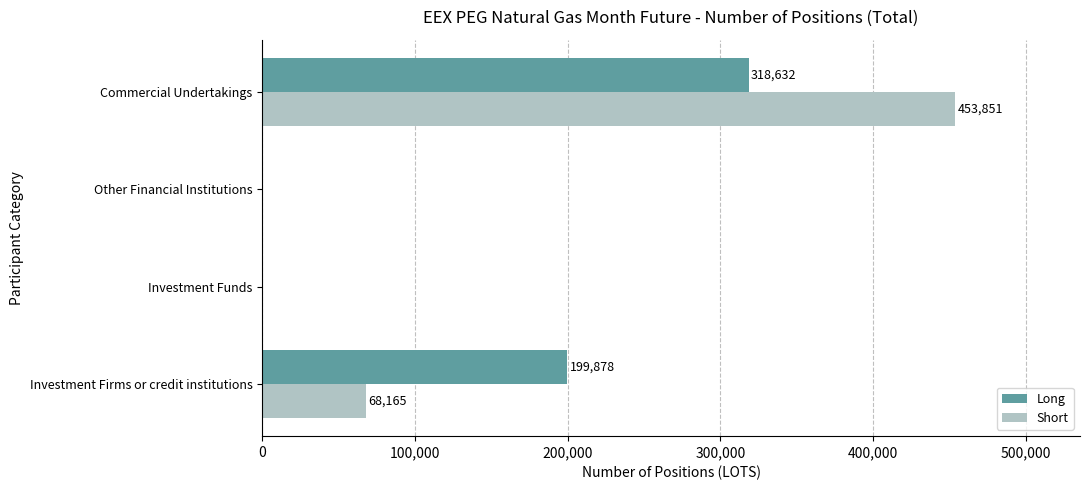

Which series has the largest range (max minus min)?

Short